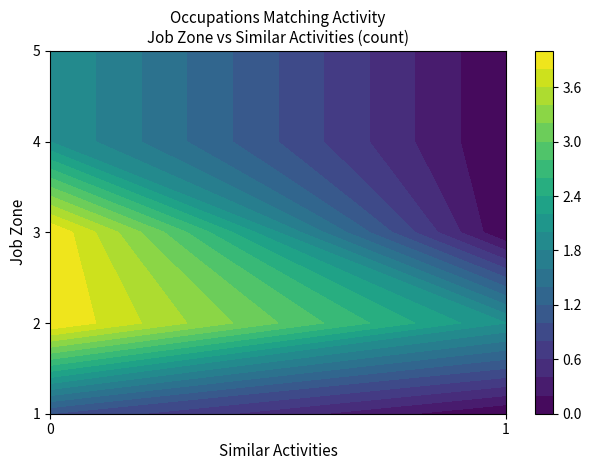

True or false: job_zone has a value of 1 at similar_activities.

False